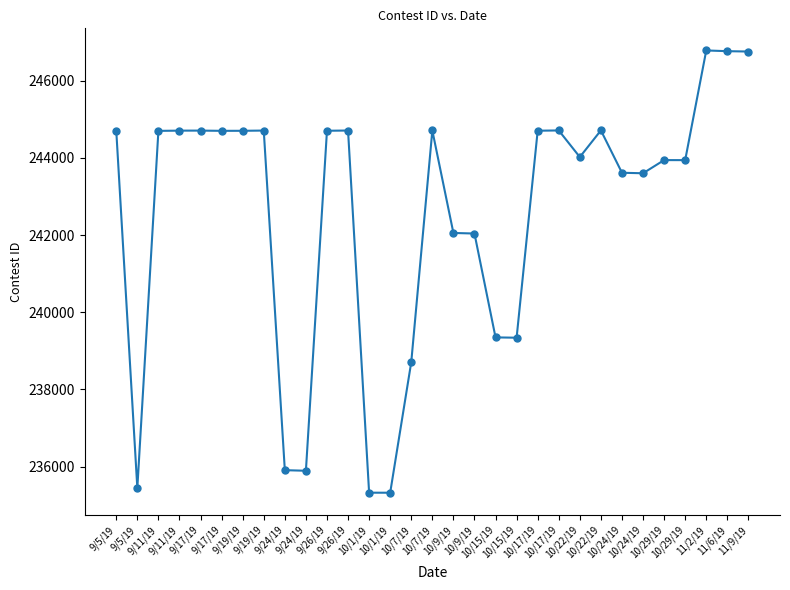

At which label is the value closest to 241053?

10/9/19